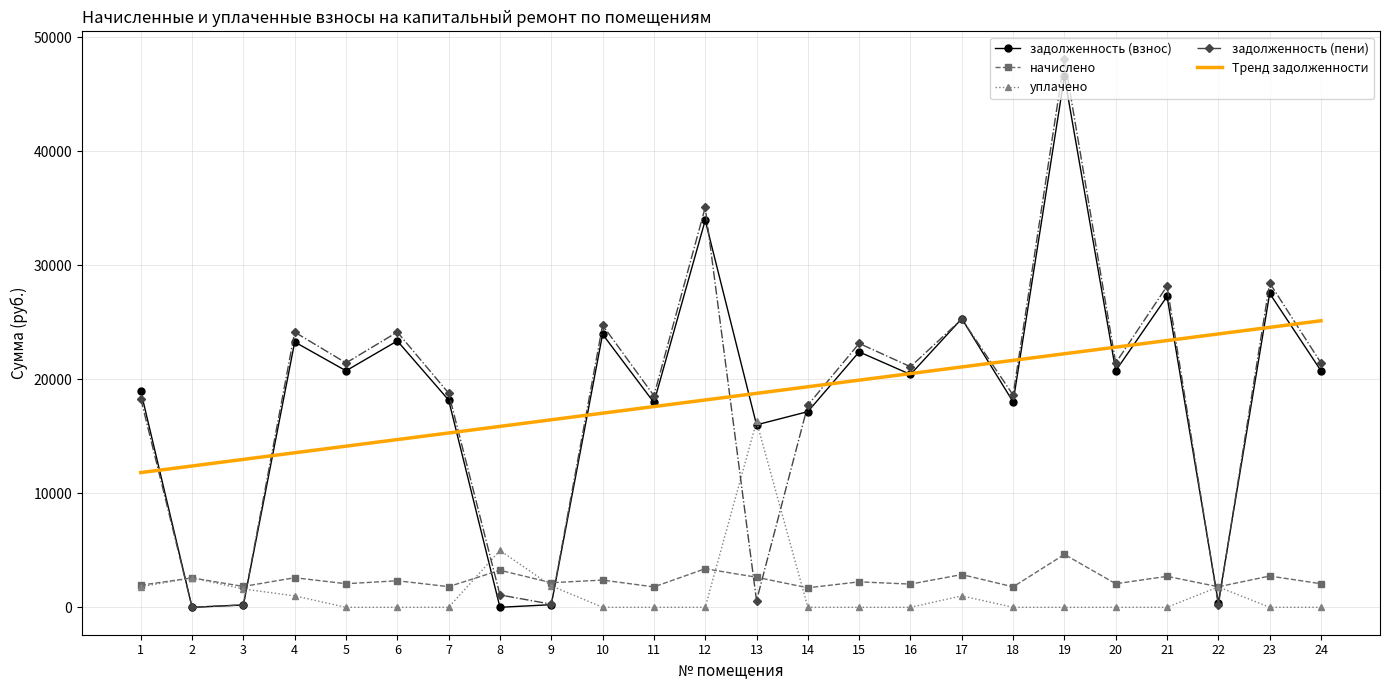

List the series in order of their peak value, highest first.

задолженность (пени), задолженность (взнос), Тренд задолженности, уплачено, начислено